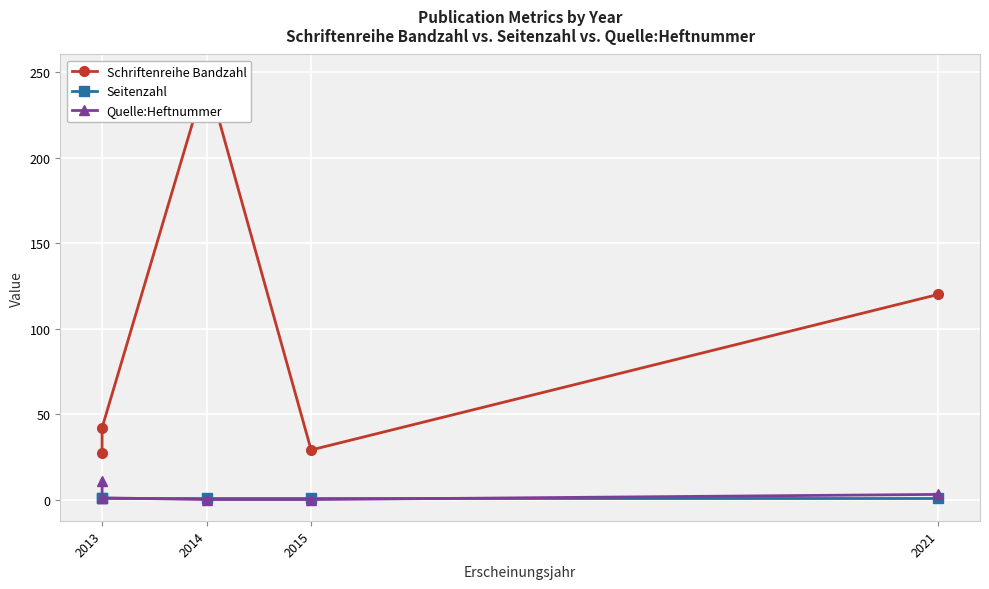

What are all the series names shown in the legend?

Schriftenreihe Bandzahl, Seitenzahl, Quelle:Heftnummer